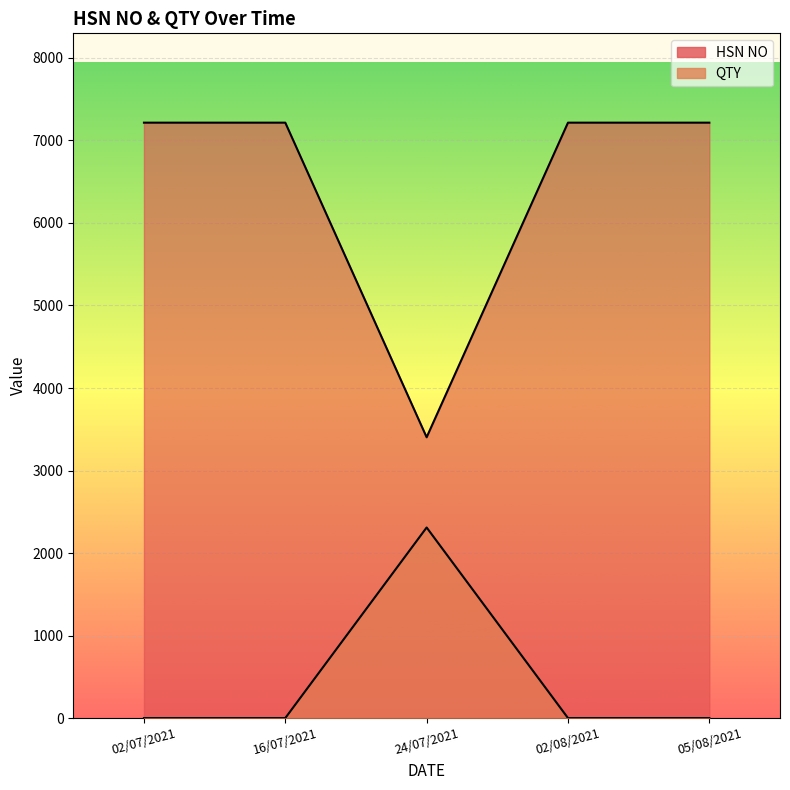

Read the QTY value at 02/07/2021, to the nearest 100.

7200